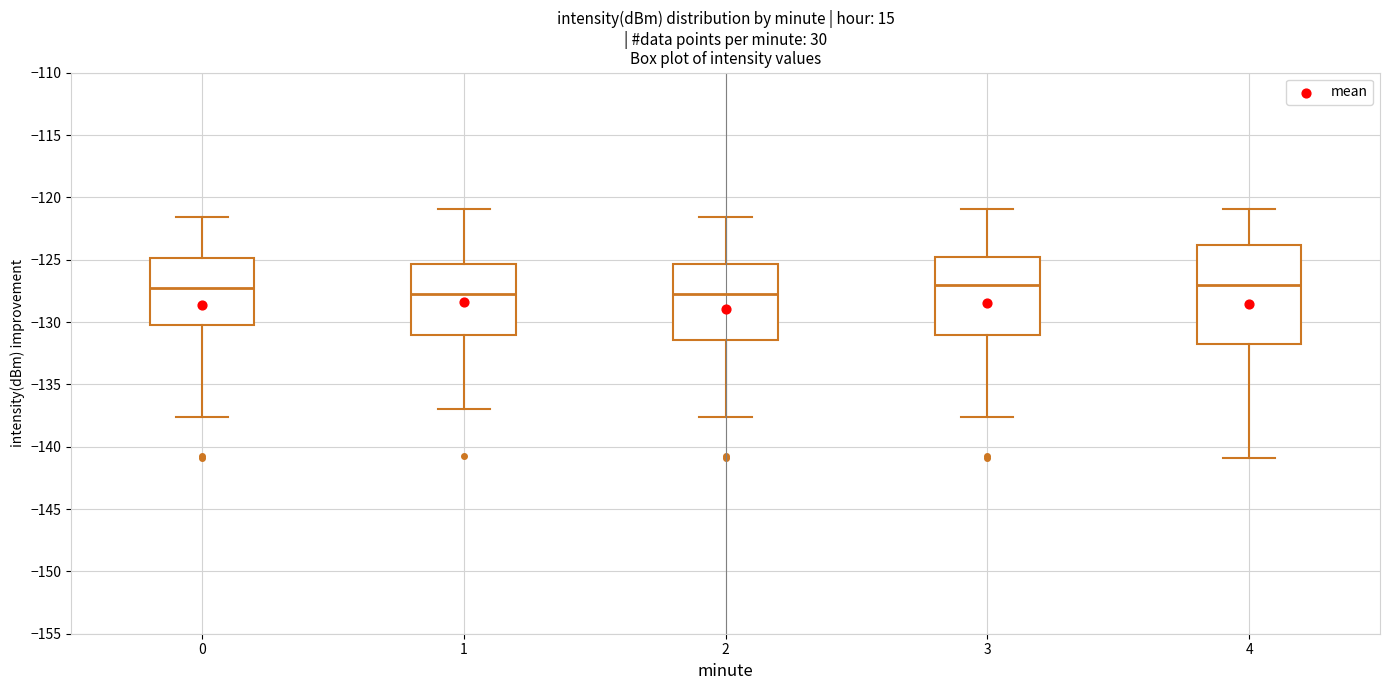

Comparing the boxes themselves (not the whiskers), which one is the tallest?

4